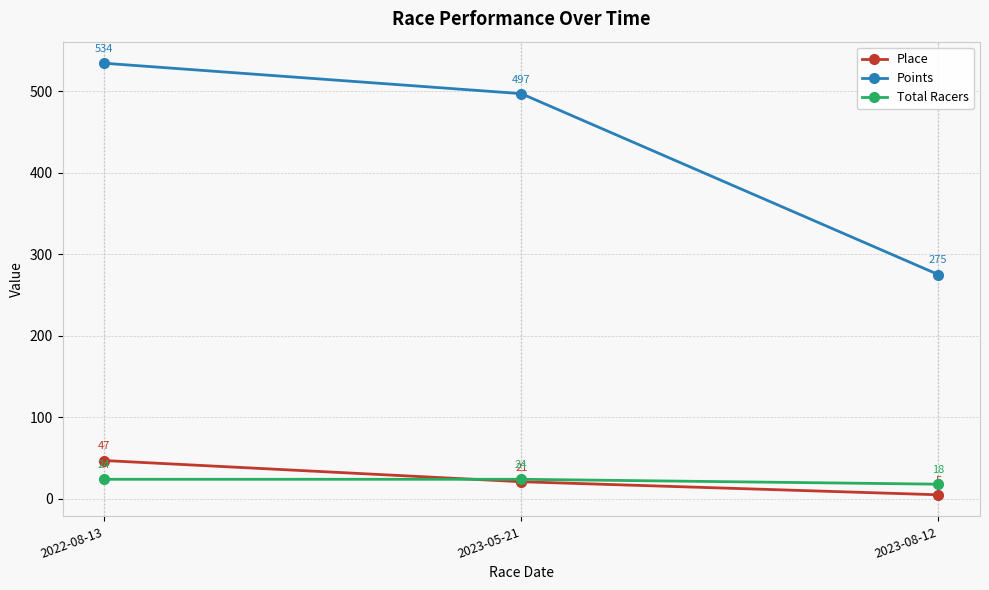

What is the label of the 3rd point from the left?

2023-08-12